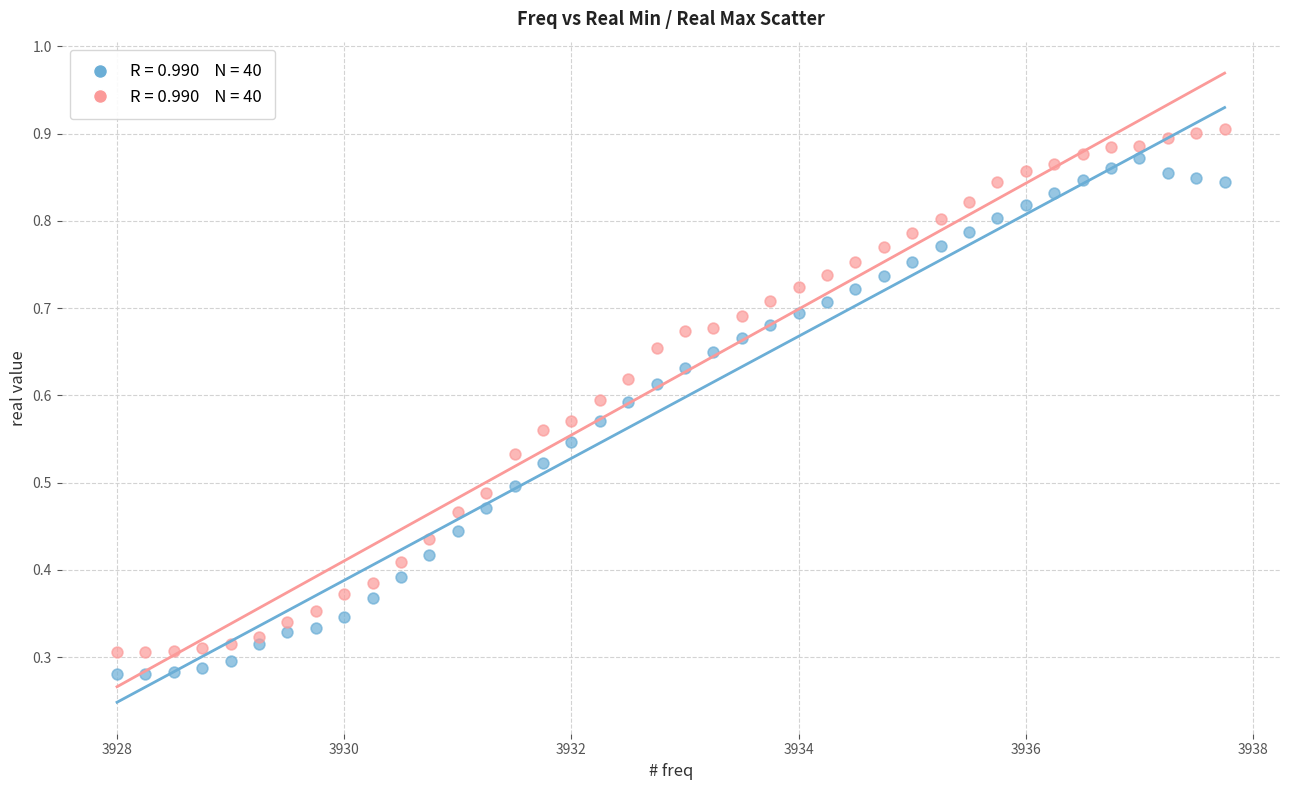

Across all data points, what is the range of X values (max minus min)?

9.8